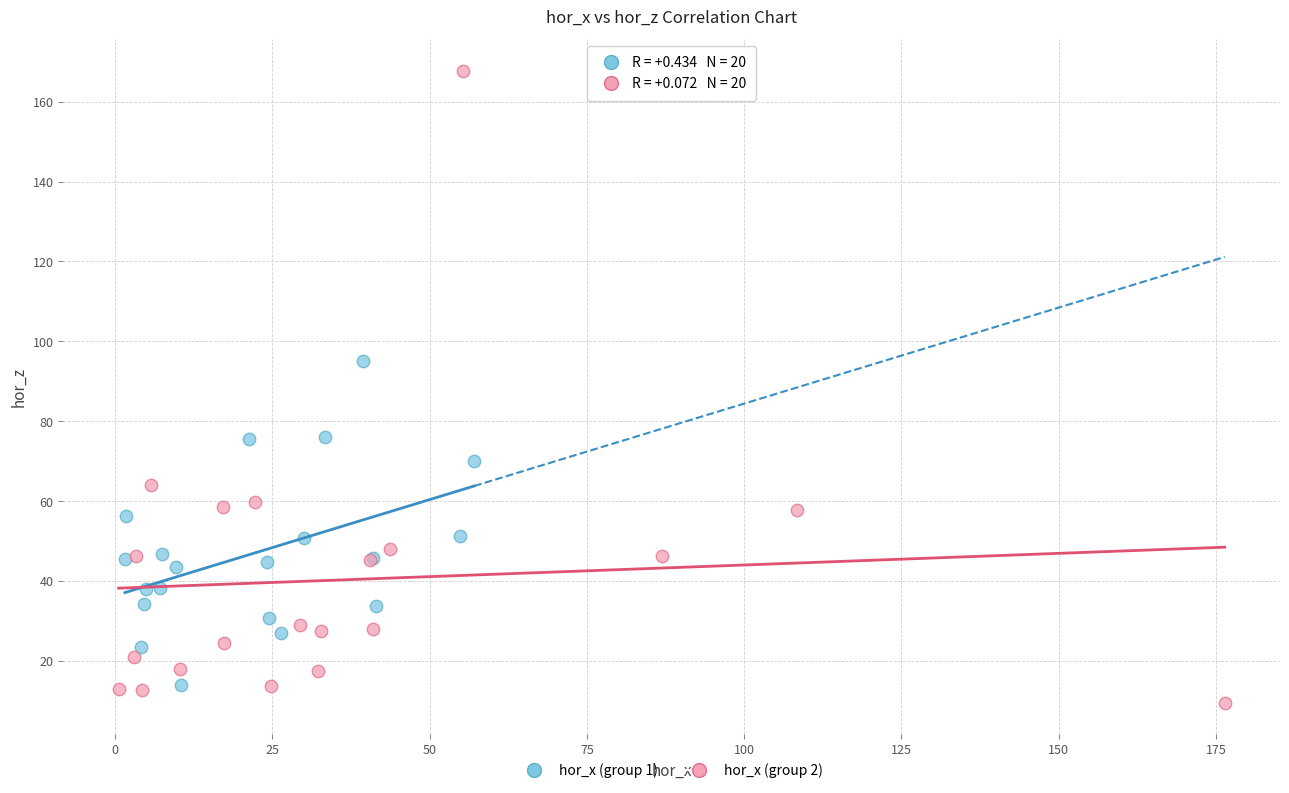

Which series has the widest spread of Y values?

hor_x (group 2)